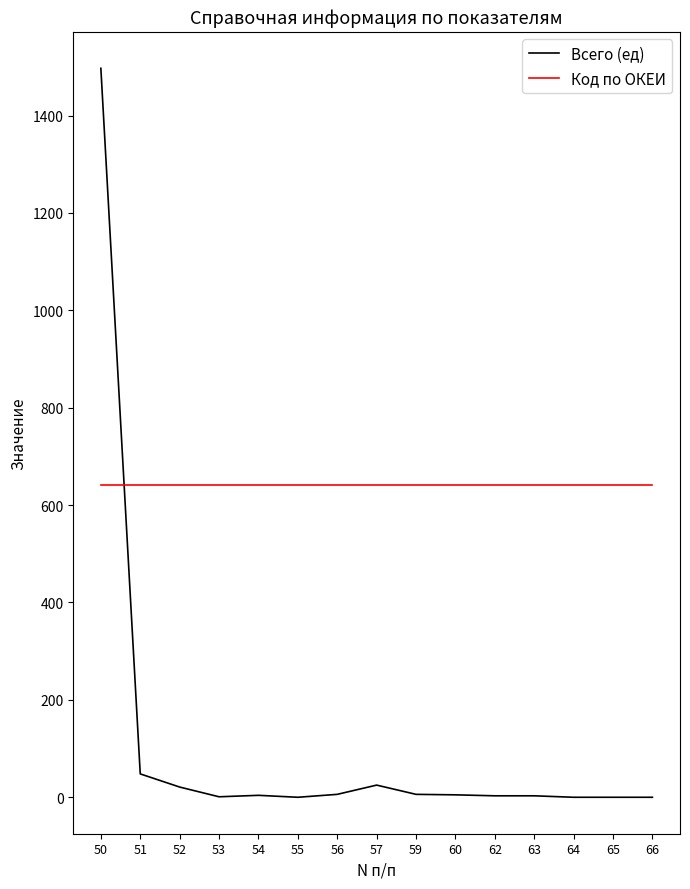

Does the chart display data point markers on the line(s)?

No